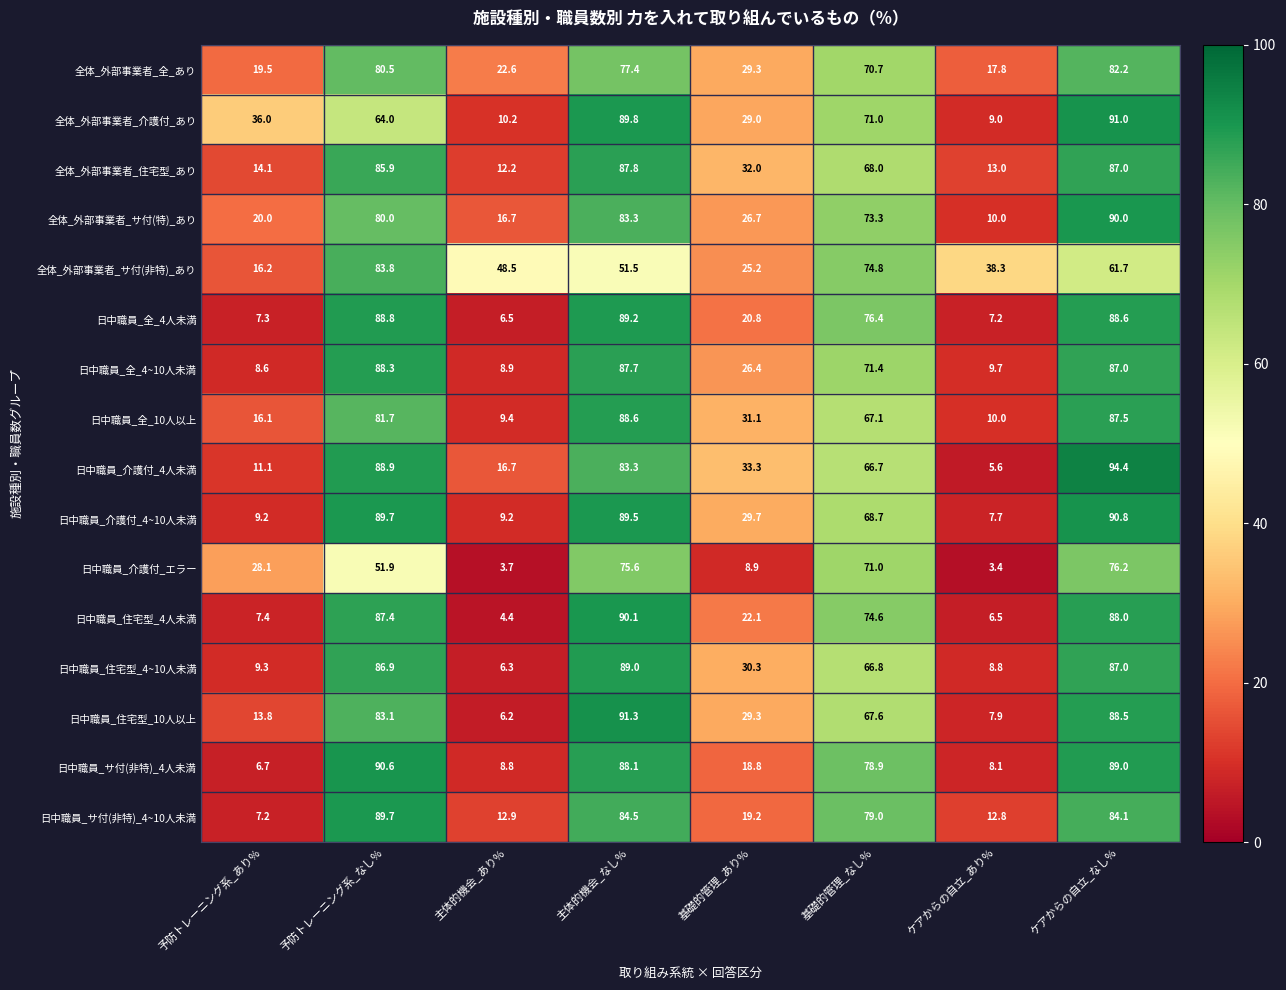

List the labels in order of 日中職員_サ付(非特)_4~10人未満 value, smallest first.

予防トレーニング系_あり%, ケアからの自立_あり%, 主体的機会_あり%, 基礎的管理_あり%, 基礎的管理_なし%, ケアからの自立_なし%, 主体的機会_なし%, 予防トレーニング系_なし%